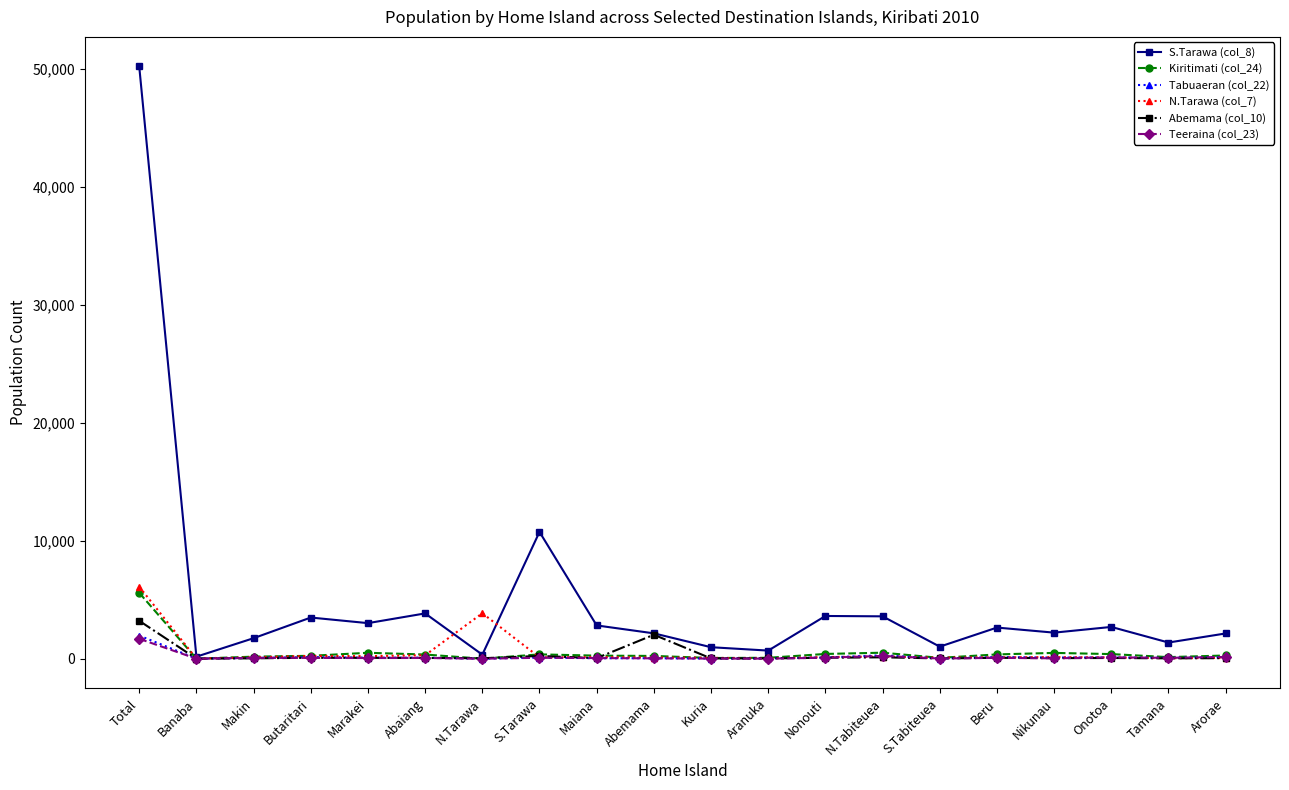

What is the approximate value of Abemama (col_10) at N.Tarawa, to the nearest 10?

40